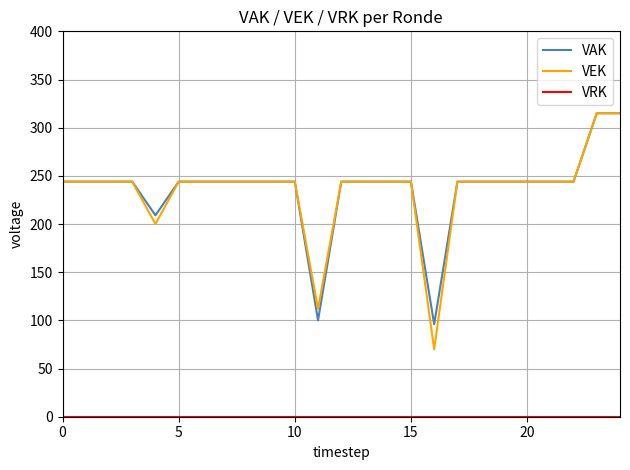

Which series has the widest spread of values?

VEK